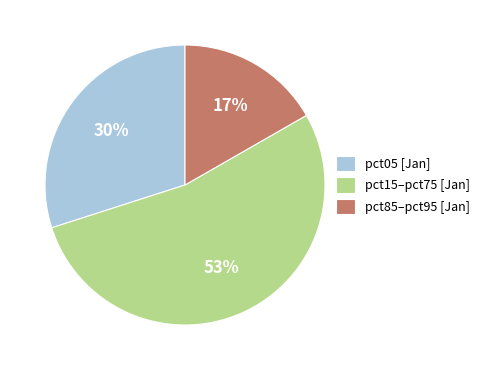

To the nearest percent, what is the average slice percentage?

33%